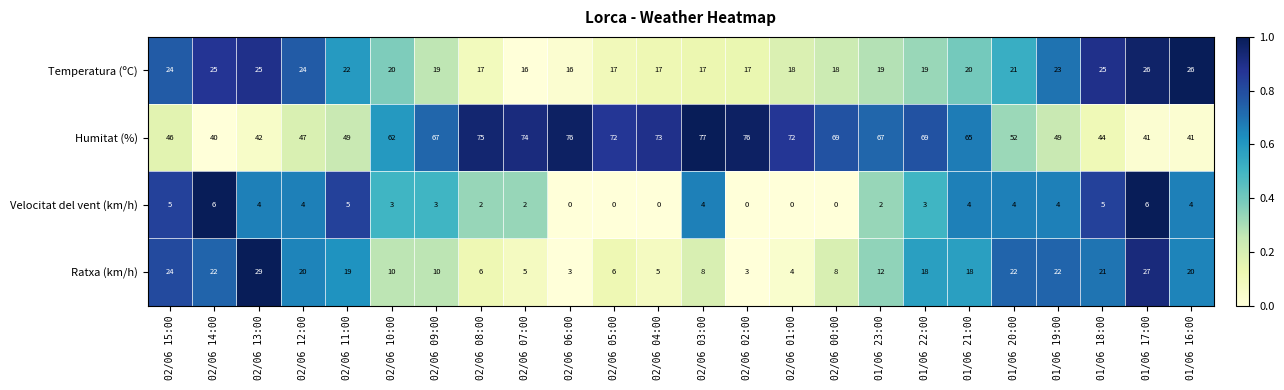

The value of Humitat (%) at 02/06 14:00 is 40. True or false?

True